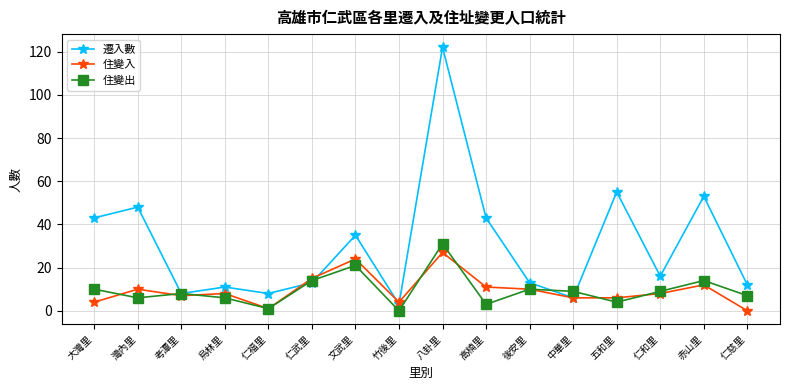

What is the difference between the 住變出 values at 後安里 and 竹後里?

10